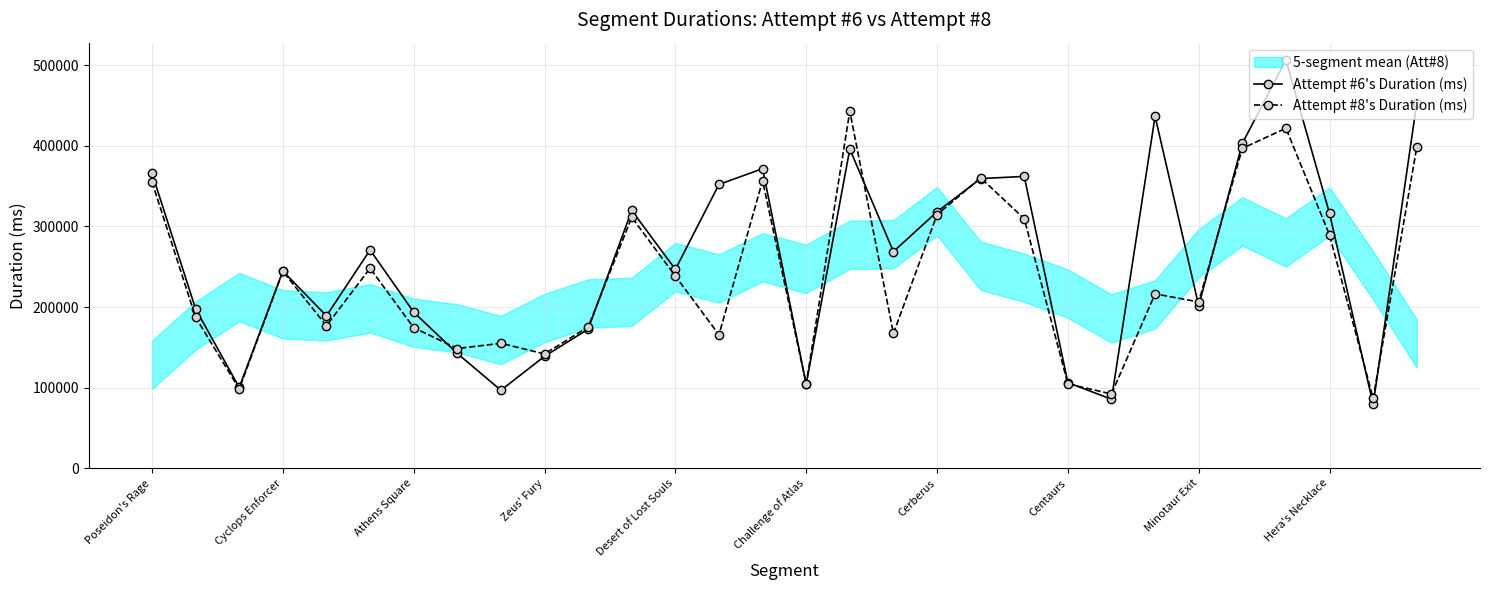

Is it true that Attempt #6's Duration (ms) equals 193641 at Athens Square?

True